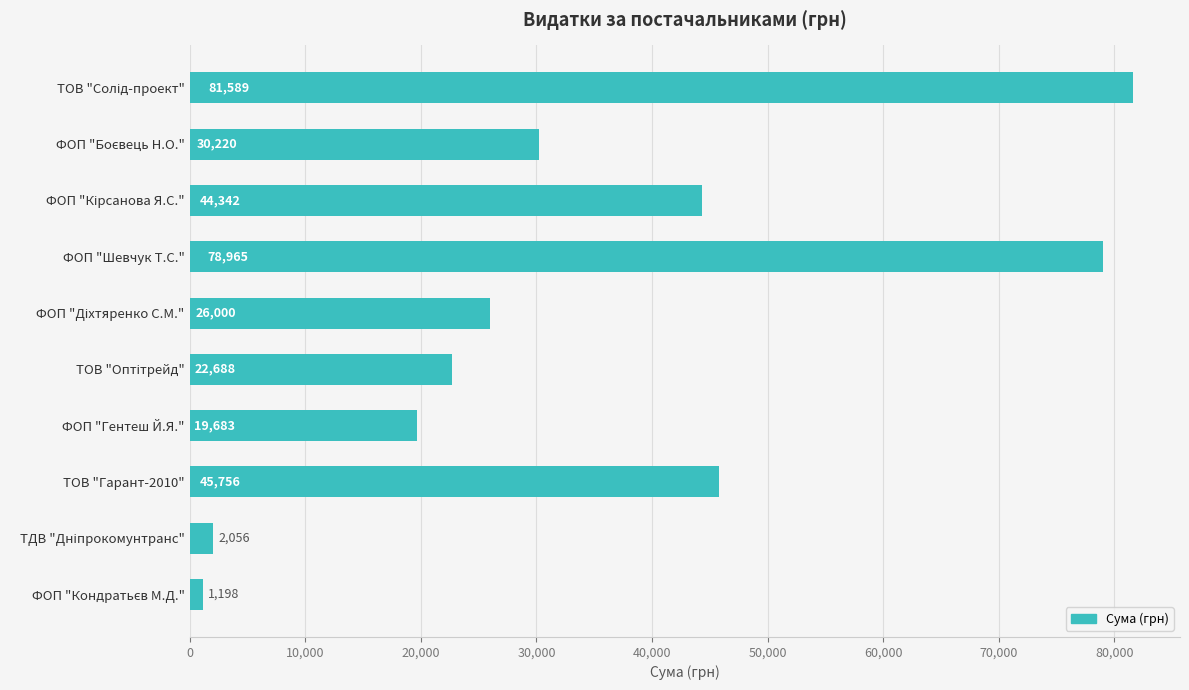

What is the label of the 8th bar from the top?

ТОВ "Гарант-2010"